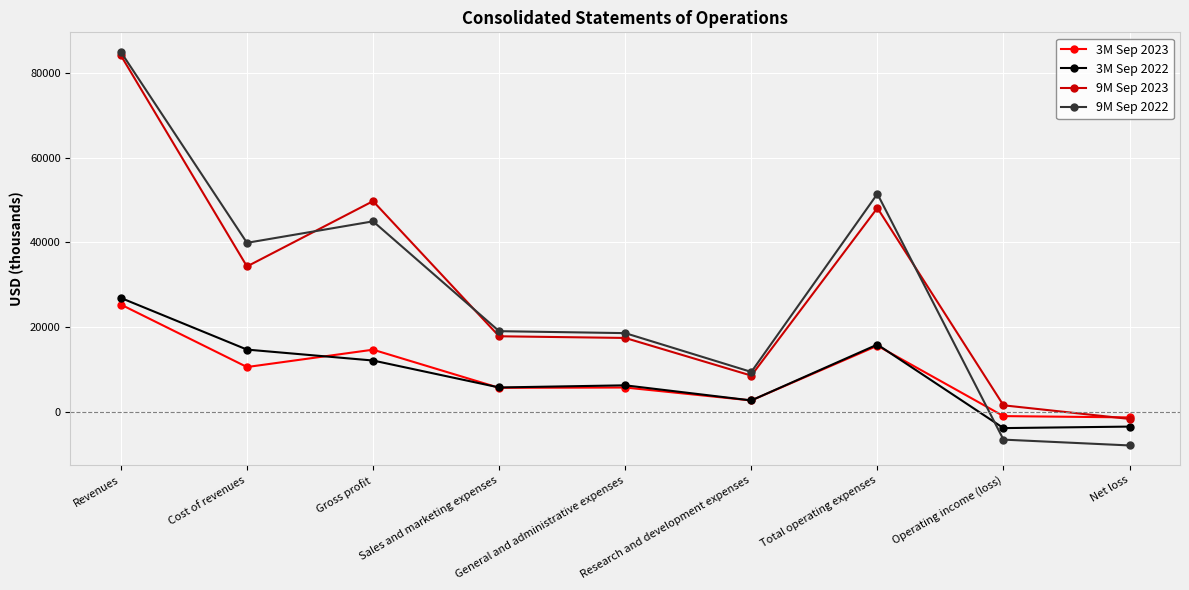

True or false: 3M Sep 2022 has a value of 2763 at Research and development expenses.

True